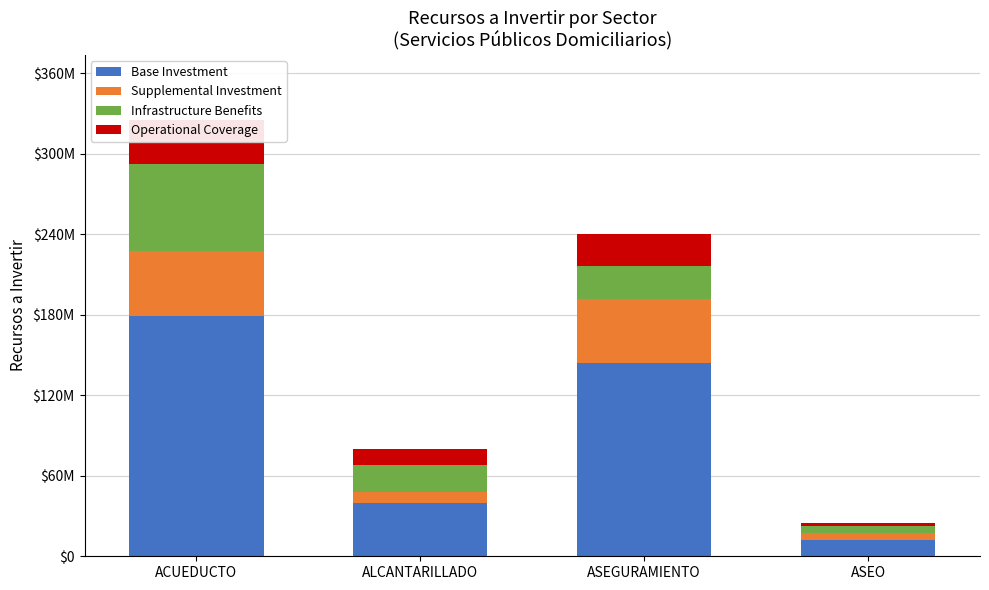

At which category is the sum across all series the highest?

ACUEDUCTO